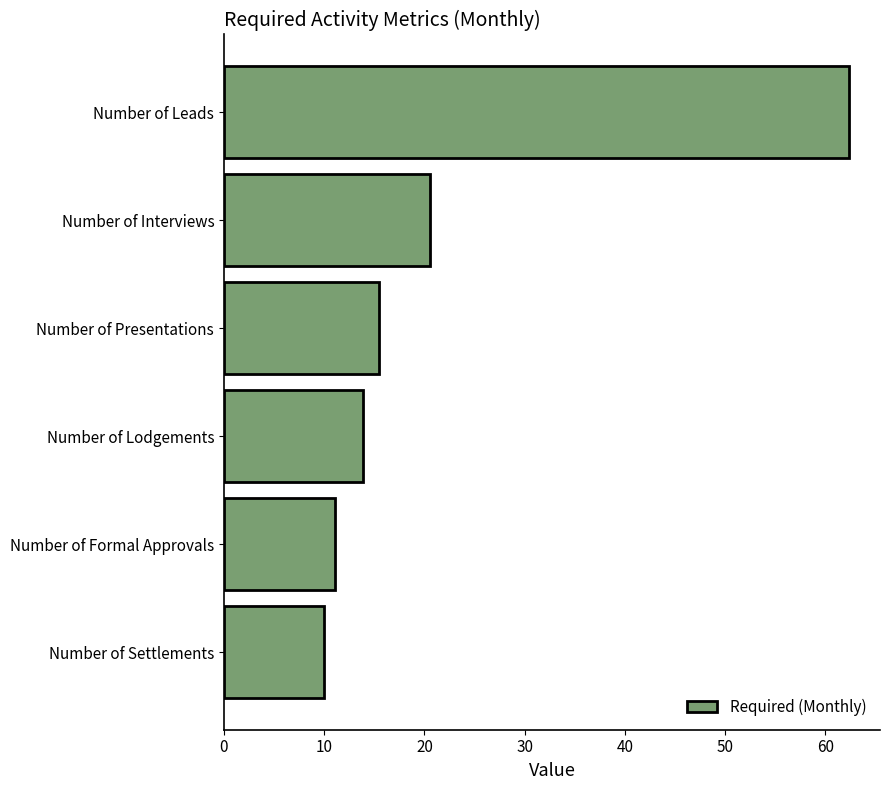

Reading top to bottom, extract all data points from this chart.

62.4	20.6	15.4	13.9	11.1	10.0